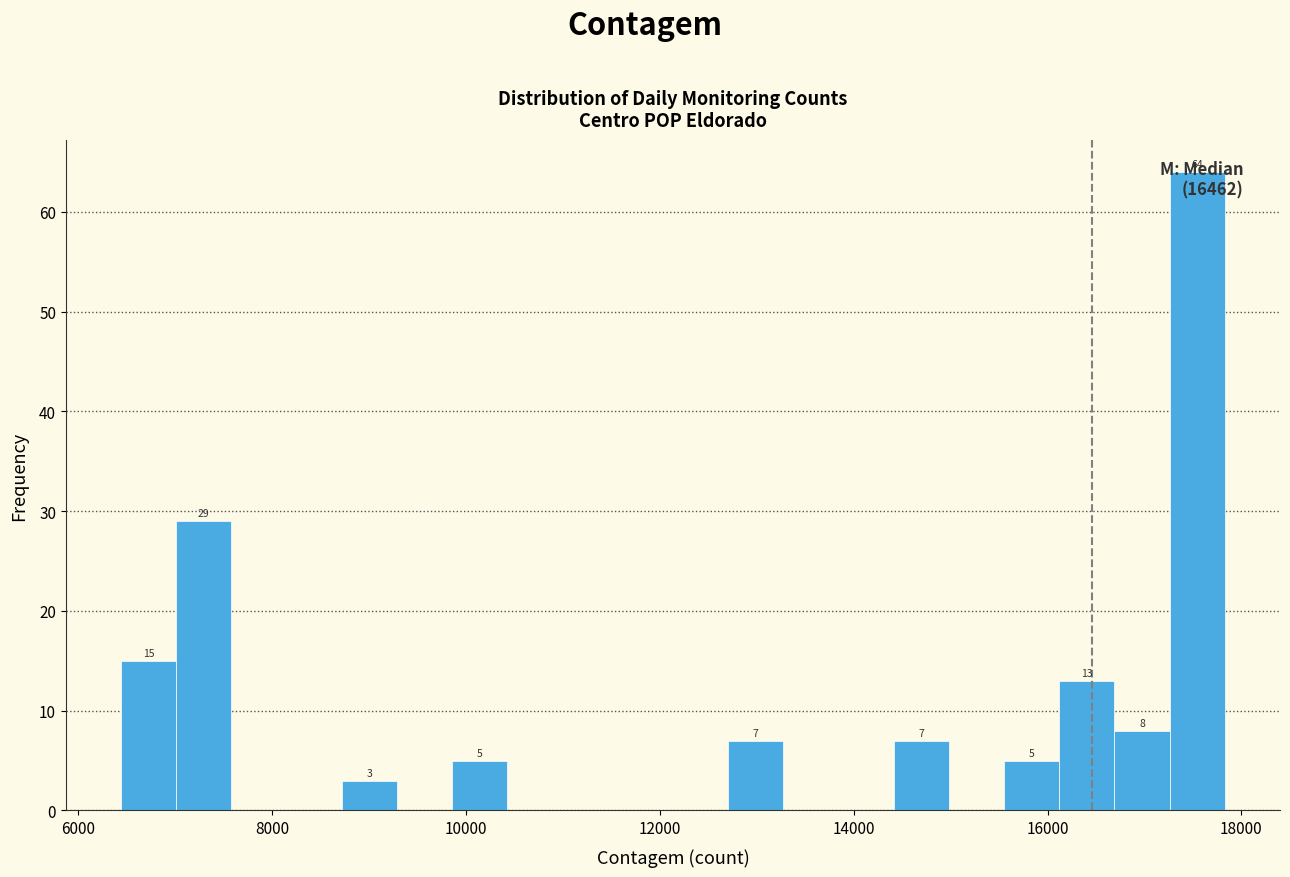

Around what value on the x-axis is the tallest bar? Give the approximate position of its centre, as read against the axis.

17600